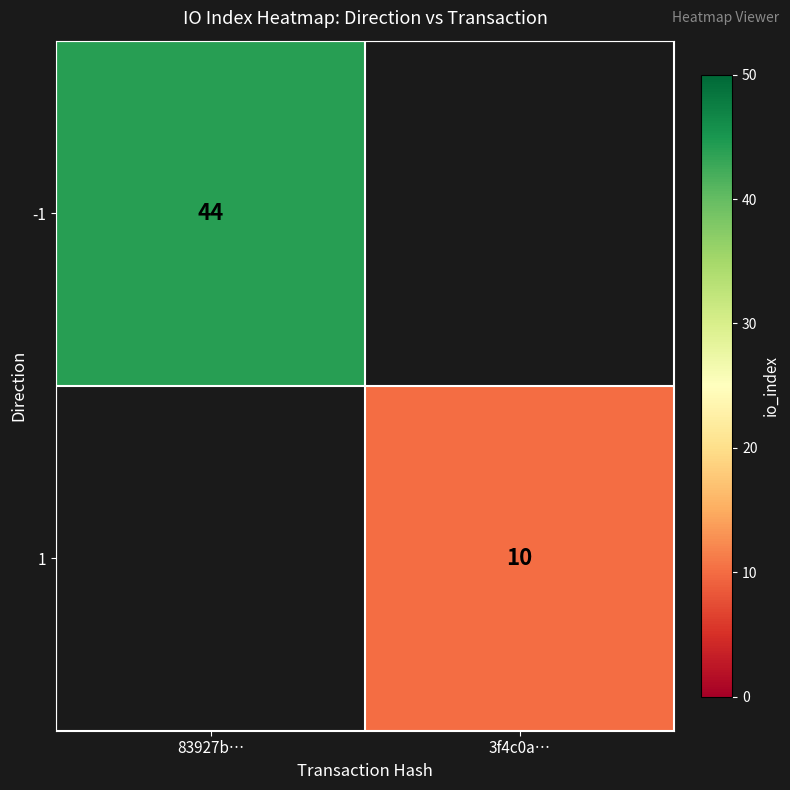

True or false: 1 has a value of 17 at 3f4c0a….

False